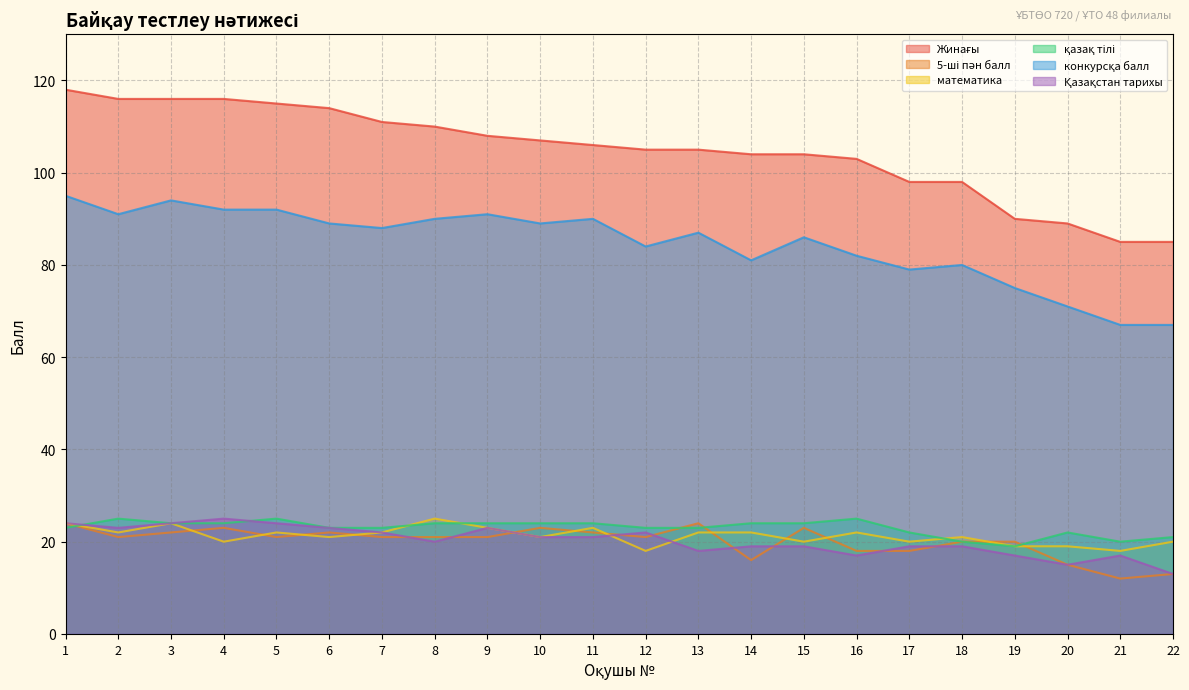

The Қазақстан тарихы series shows 17 at 21. True or false?

True